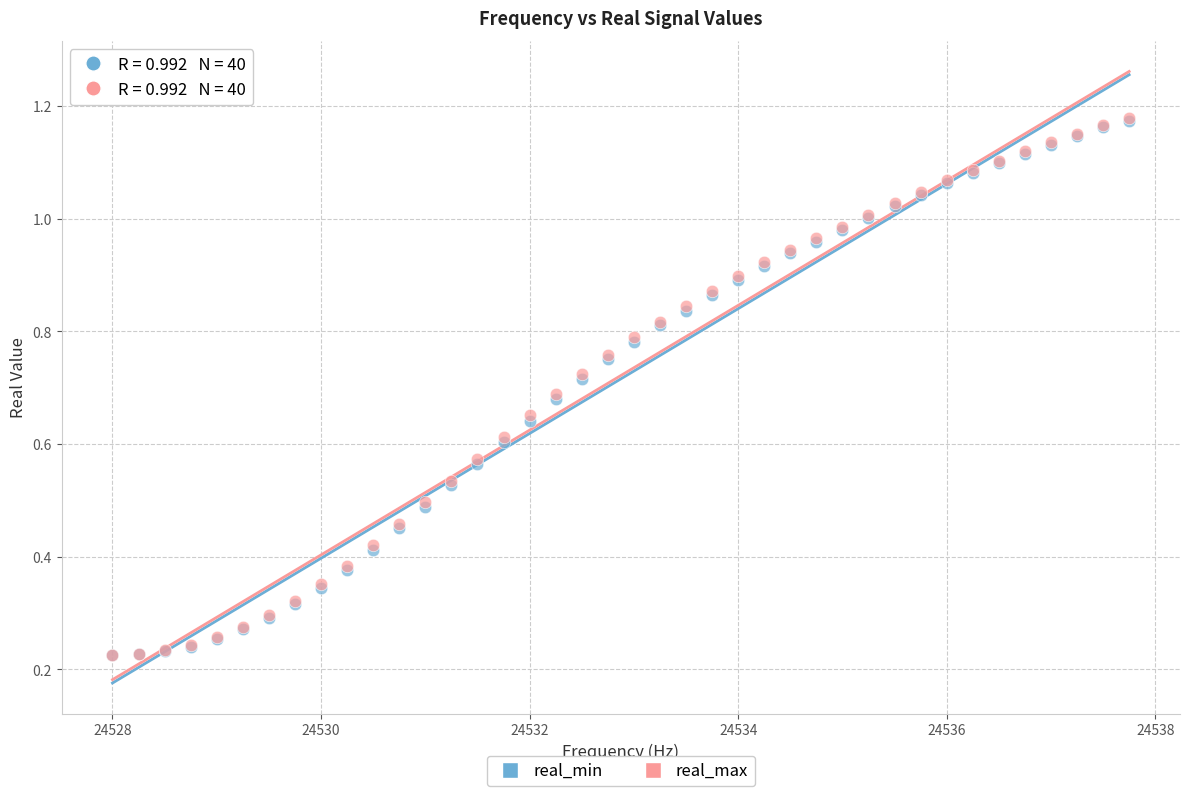

What are all the series names shown in the legend?

real_min, real_max